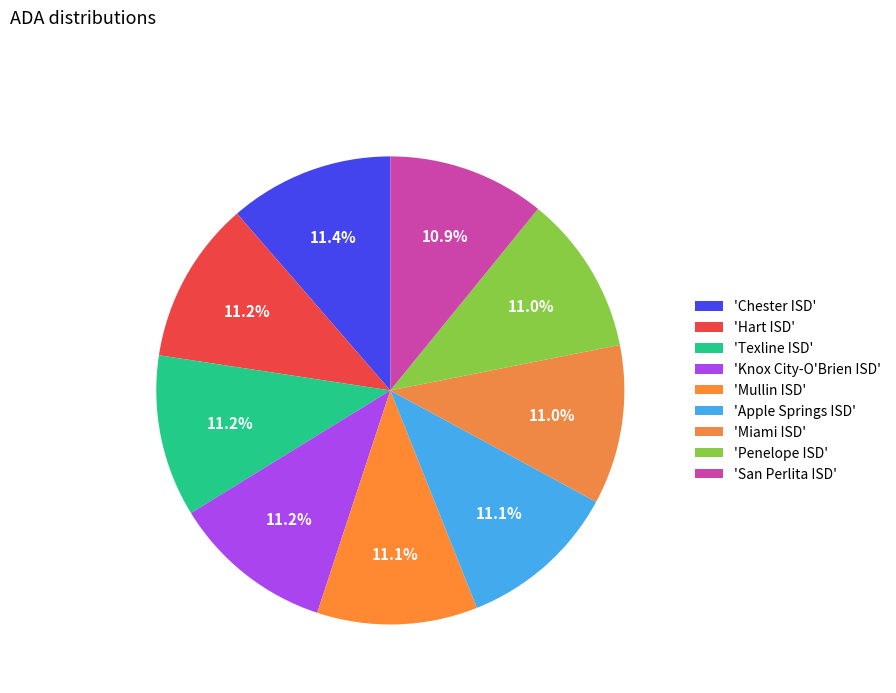

How many slices are in this pie chart?

9